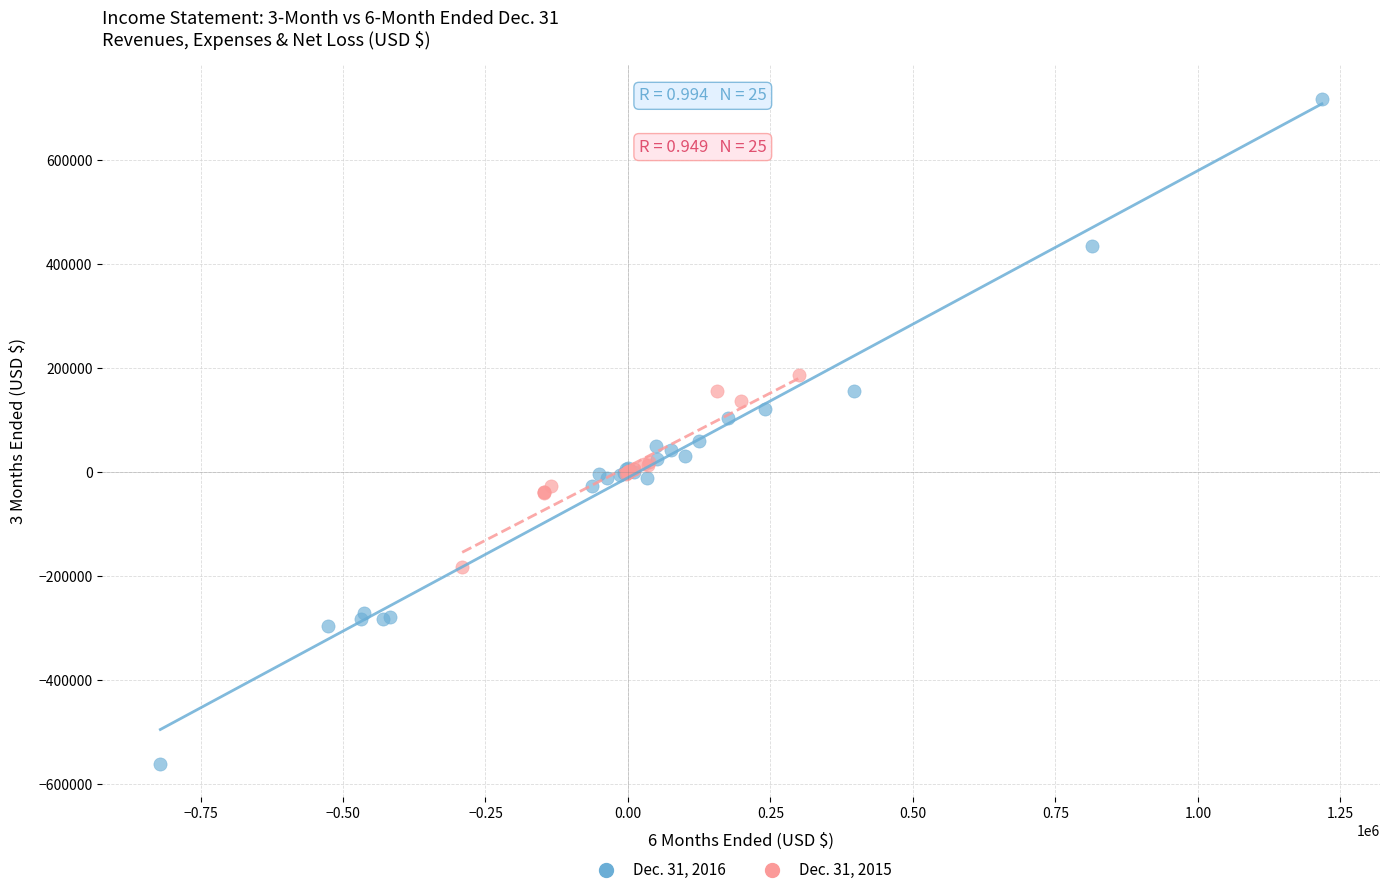

What are all the series names shown in the legend?

Dec. 31, 2016, Dec. 31, 2015